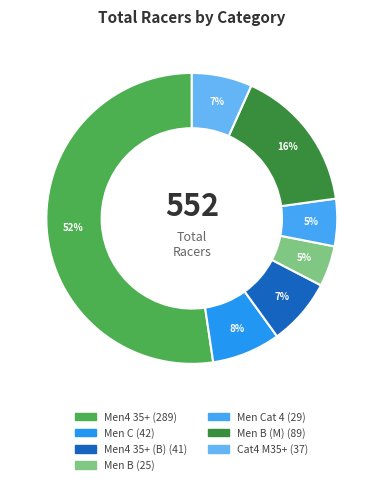

Which category has the biggest portion of the pie?

Master Men4 35+